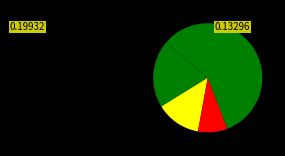

How many segments does this pie chart have?

4